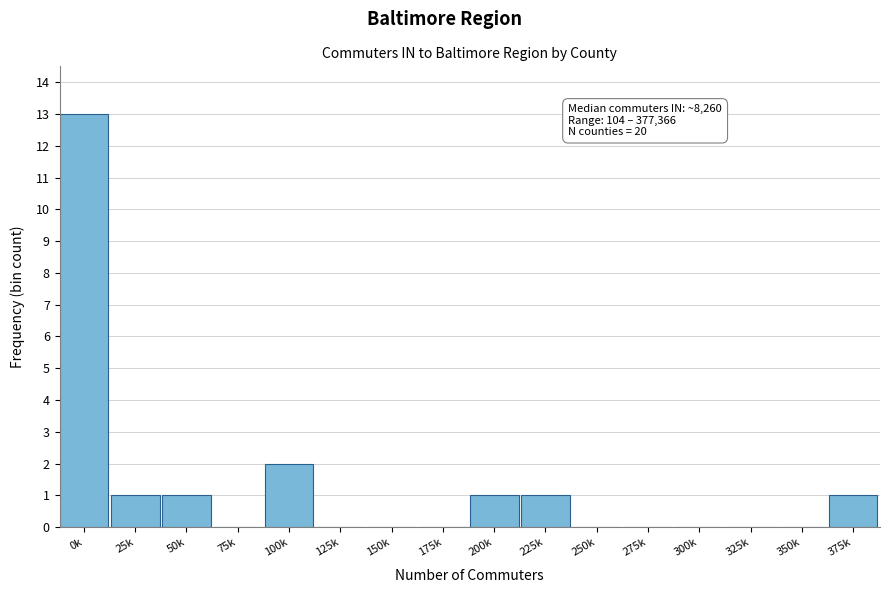

Reading left to right, extract all data points from this chart.

0k=13	25k=1	50k=1	75k=0	100k=2	125k=0	150k=0	175k=0	200k=1	225k=1	250k=0	275k=0	300k=0	325k=0	350k=0	375k=1